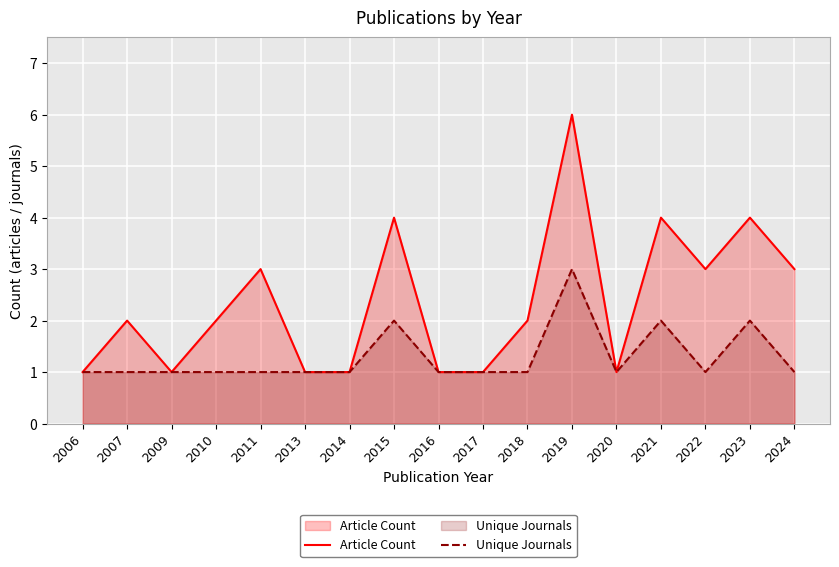

What is the total value across all series at 2010?

3